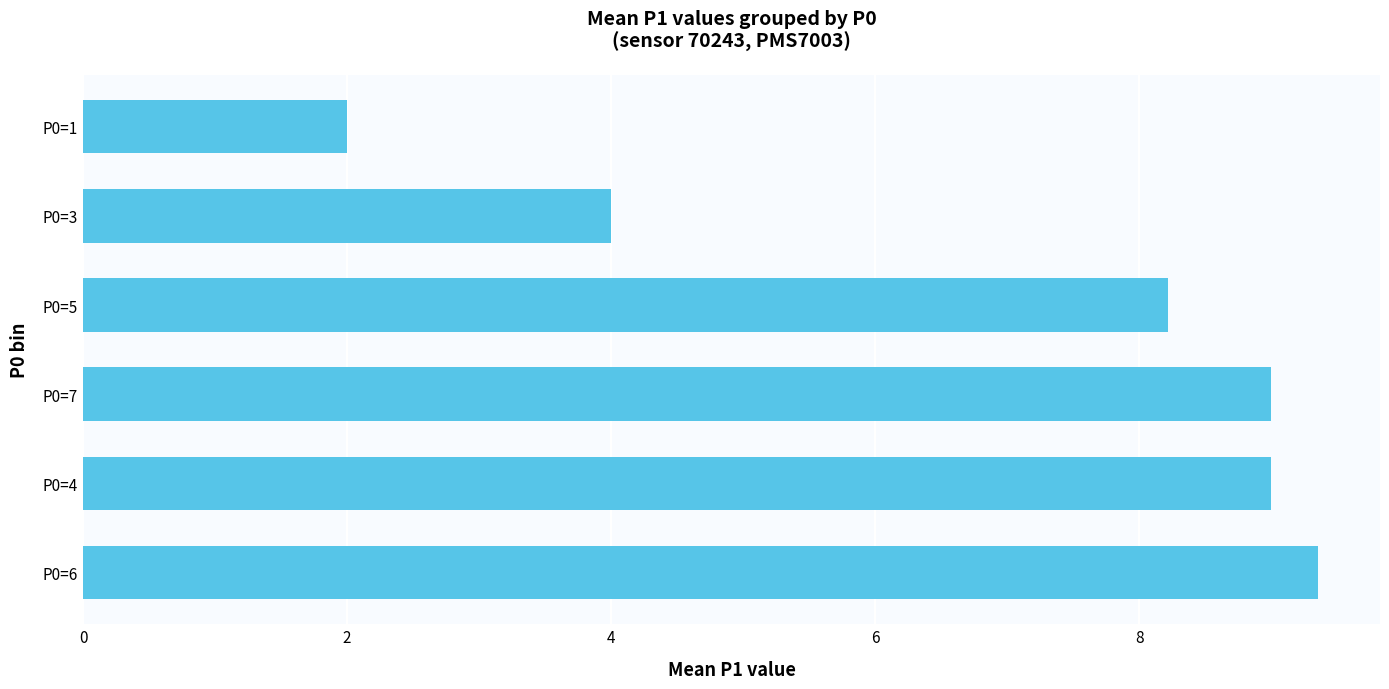

What is the sum of all values?

41.6